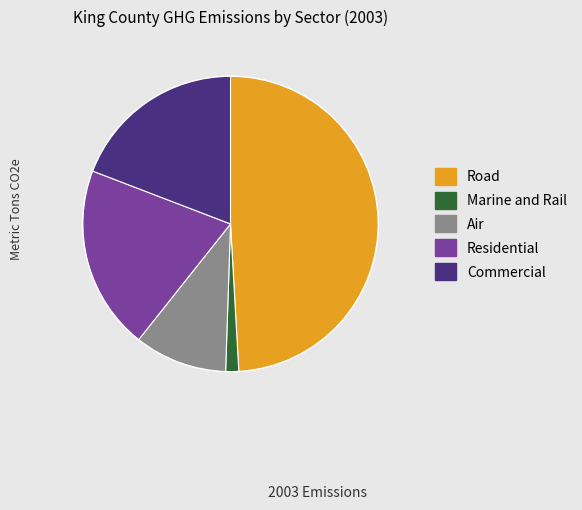

Is there any slice that represents more than half of the pie?

No